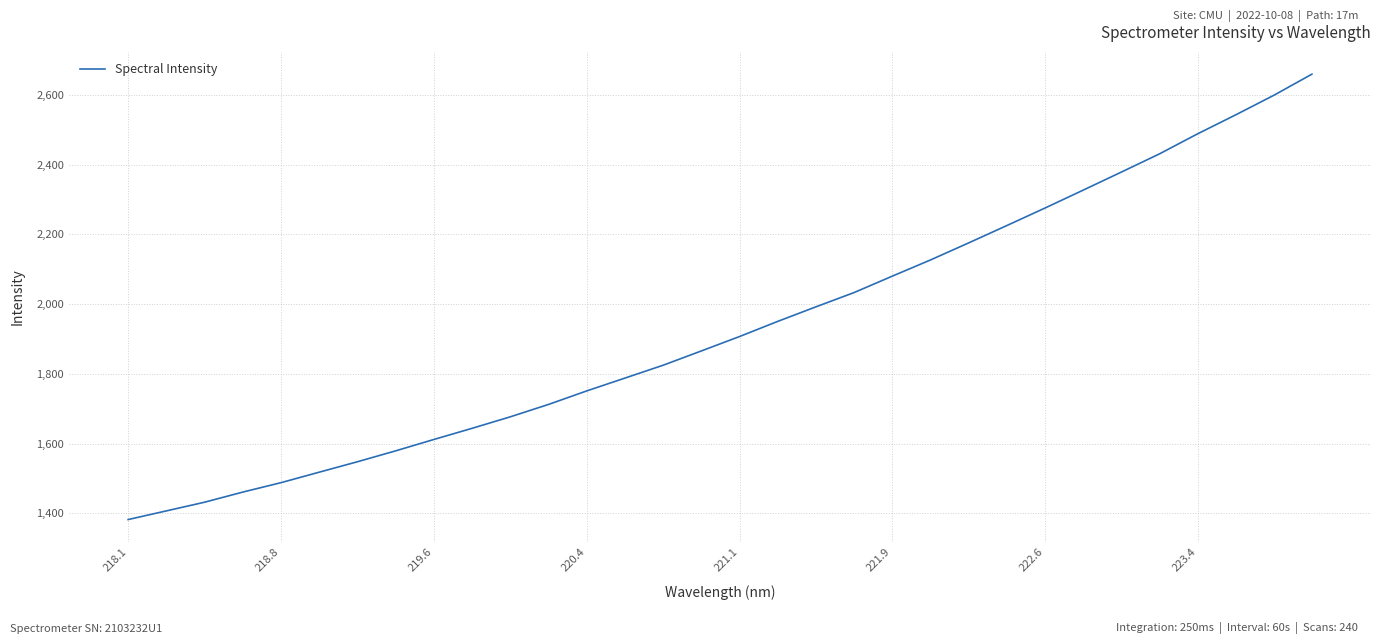

What is the minimum value shown in the chart?

1382.3